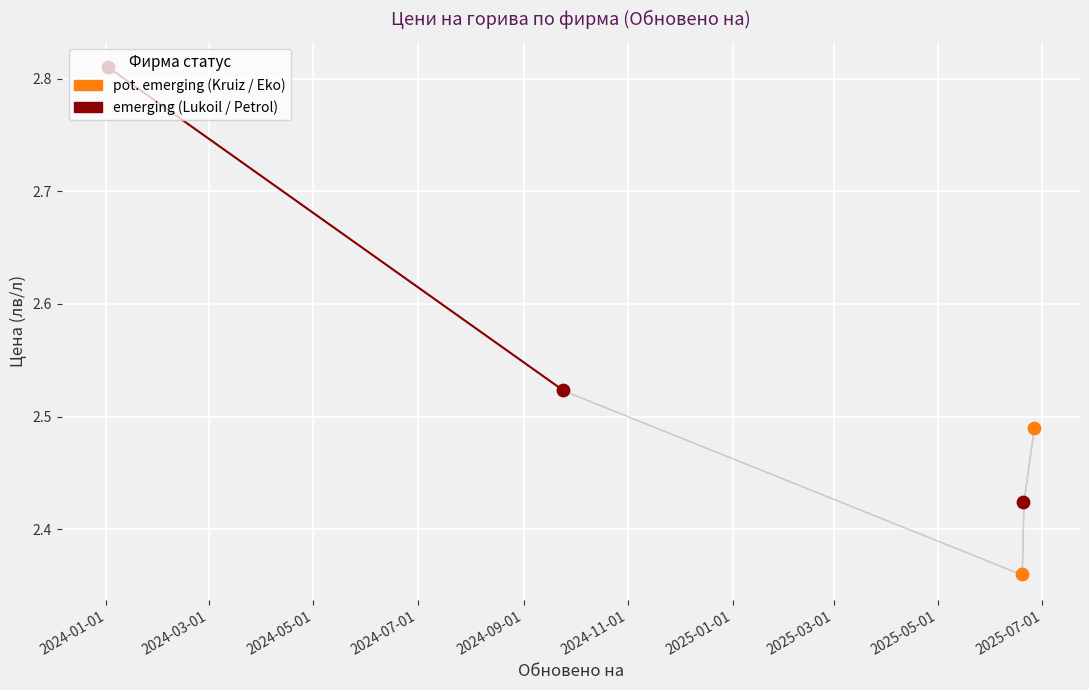

What is the ratio of the value at 2024-01-01 to the value at 2024-03-01?

1.1